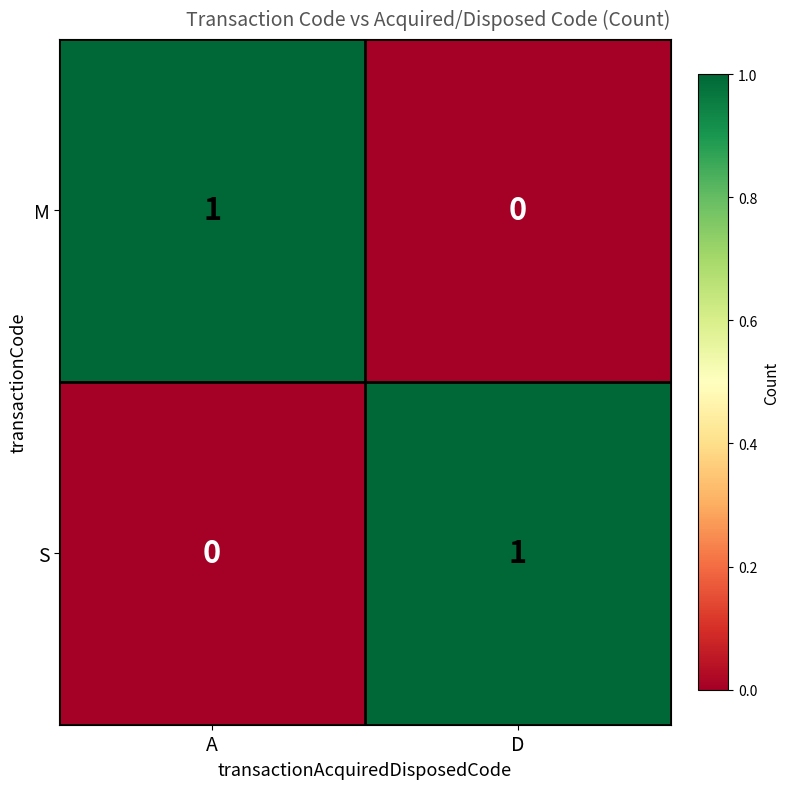

Reading left to right, extract all data points from this chart.

M: A=1	D=0
S: A=0	D=1